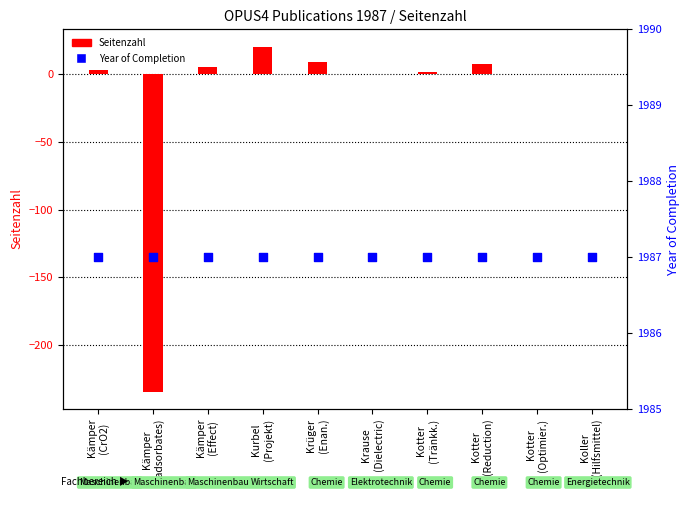

What are all the series names shown in the legend?

Seitenzahl, Year of Completion